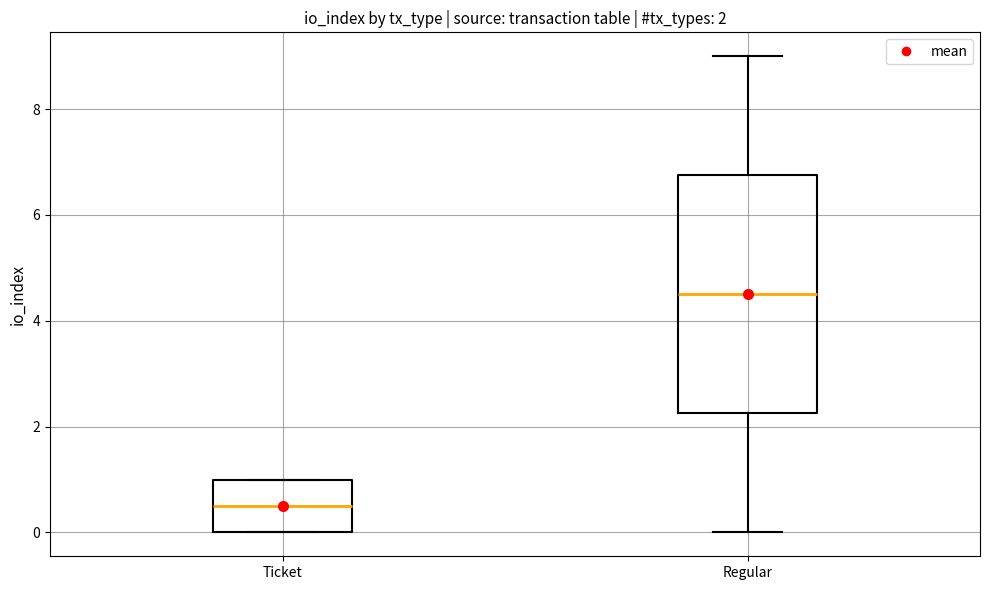

Which box's median line is the highest?

Regular